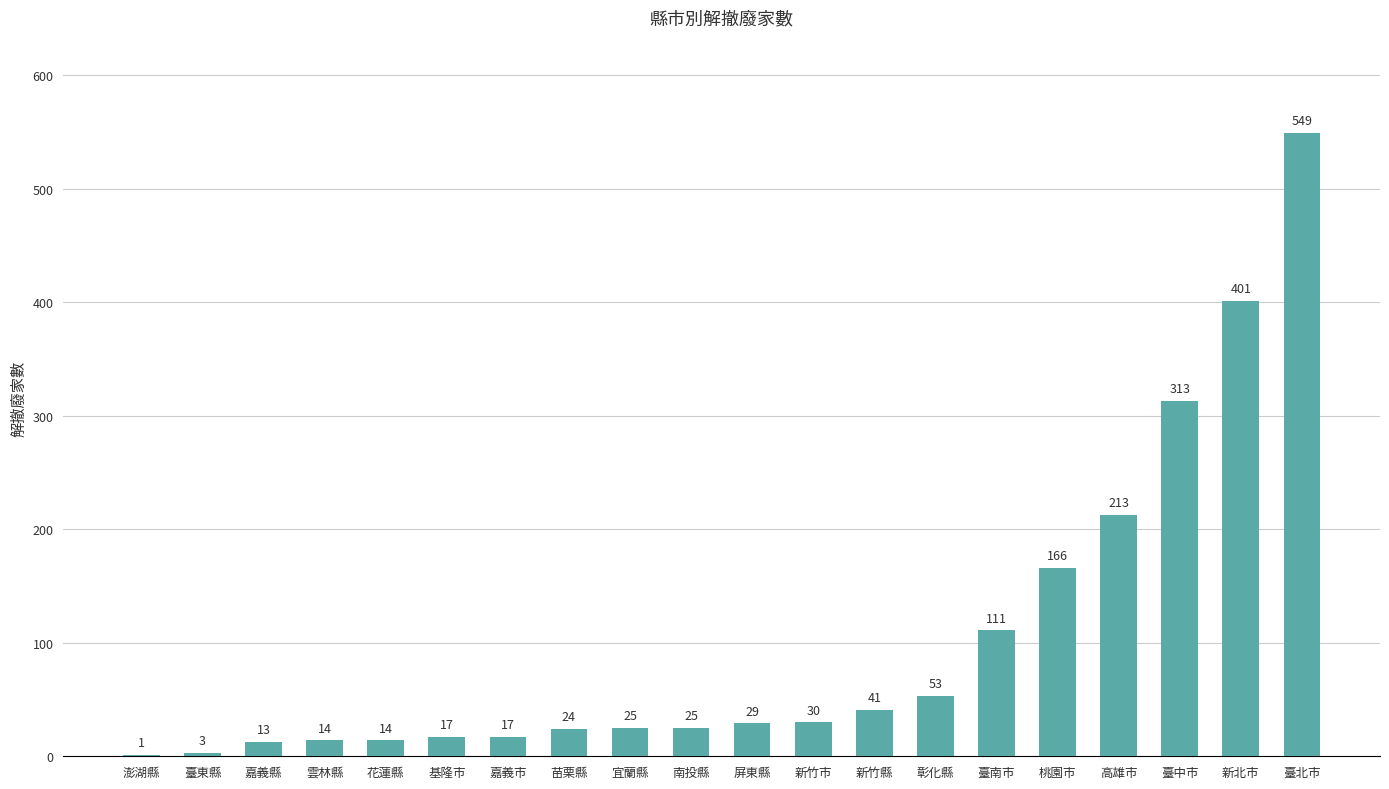

The chart shows a value of 17 at 嘉義市. True or false?

True